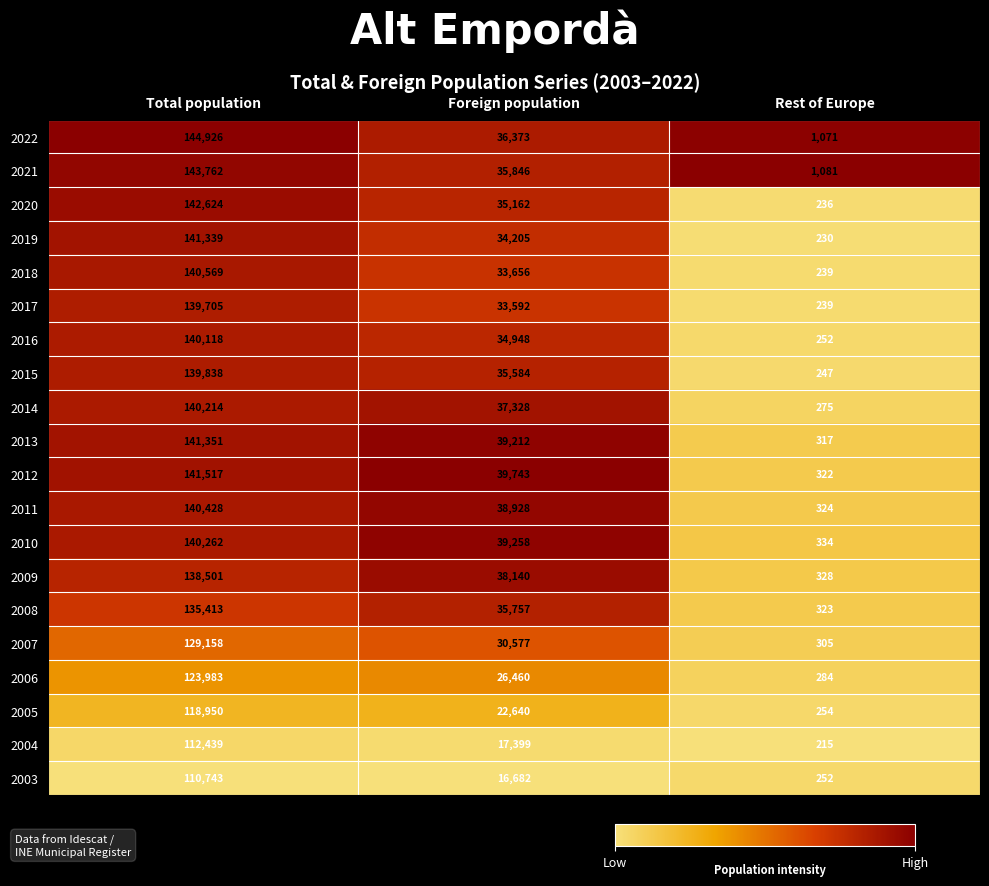

At which label does 2006 first exceed 26460?

Total population